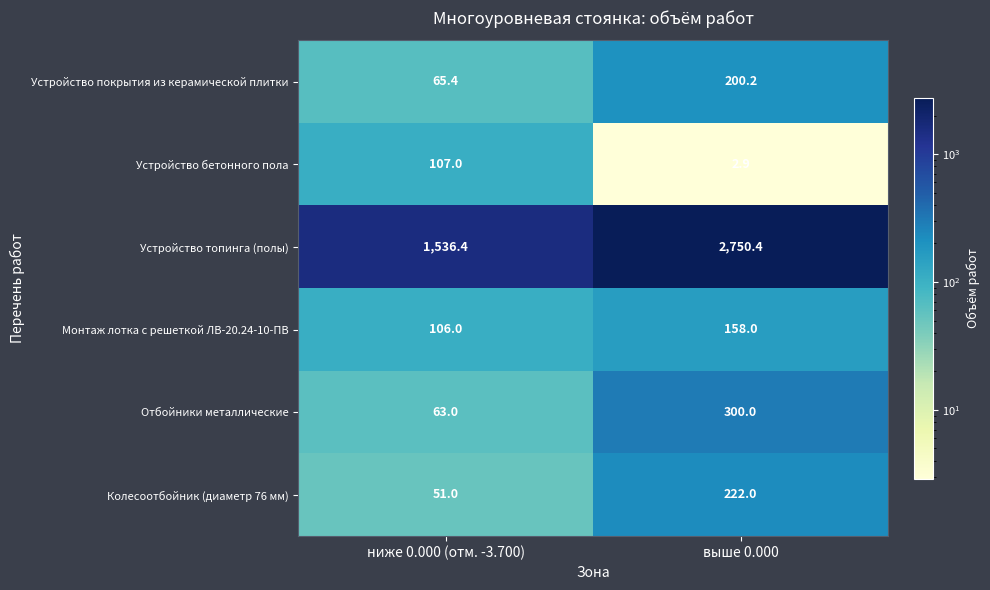

Count the number of data series in this chart.

6